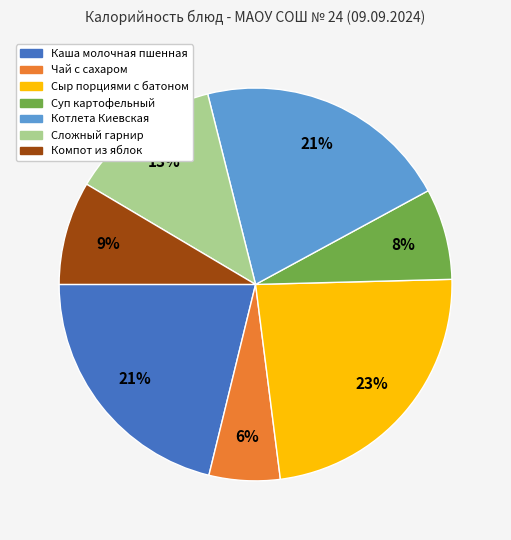

How many slices are in this pie chart?

7